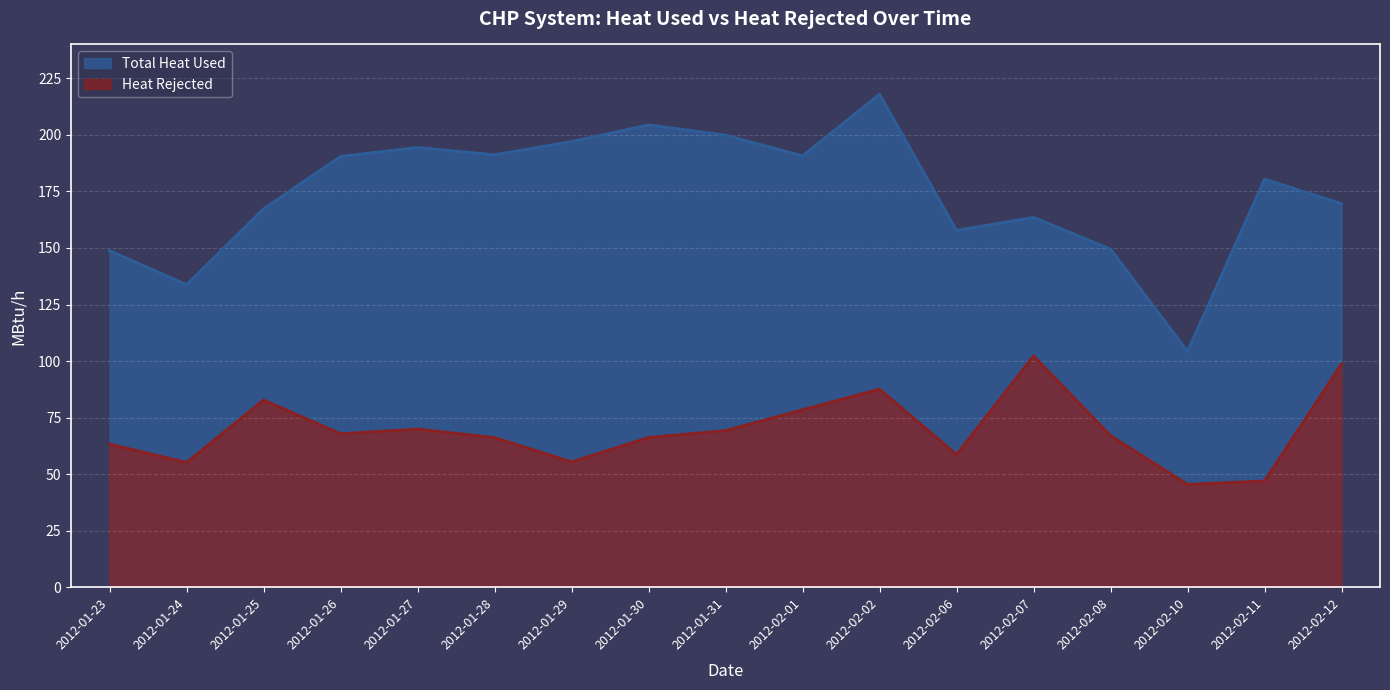

Does the chart display data point markers on the line(s)?

No